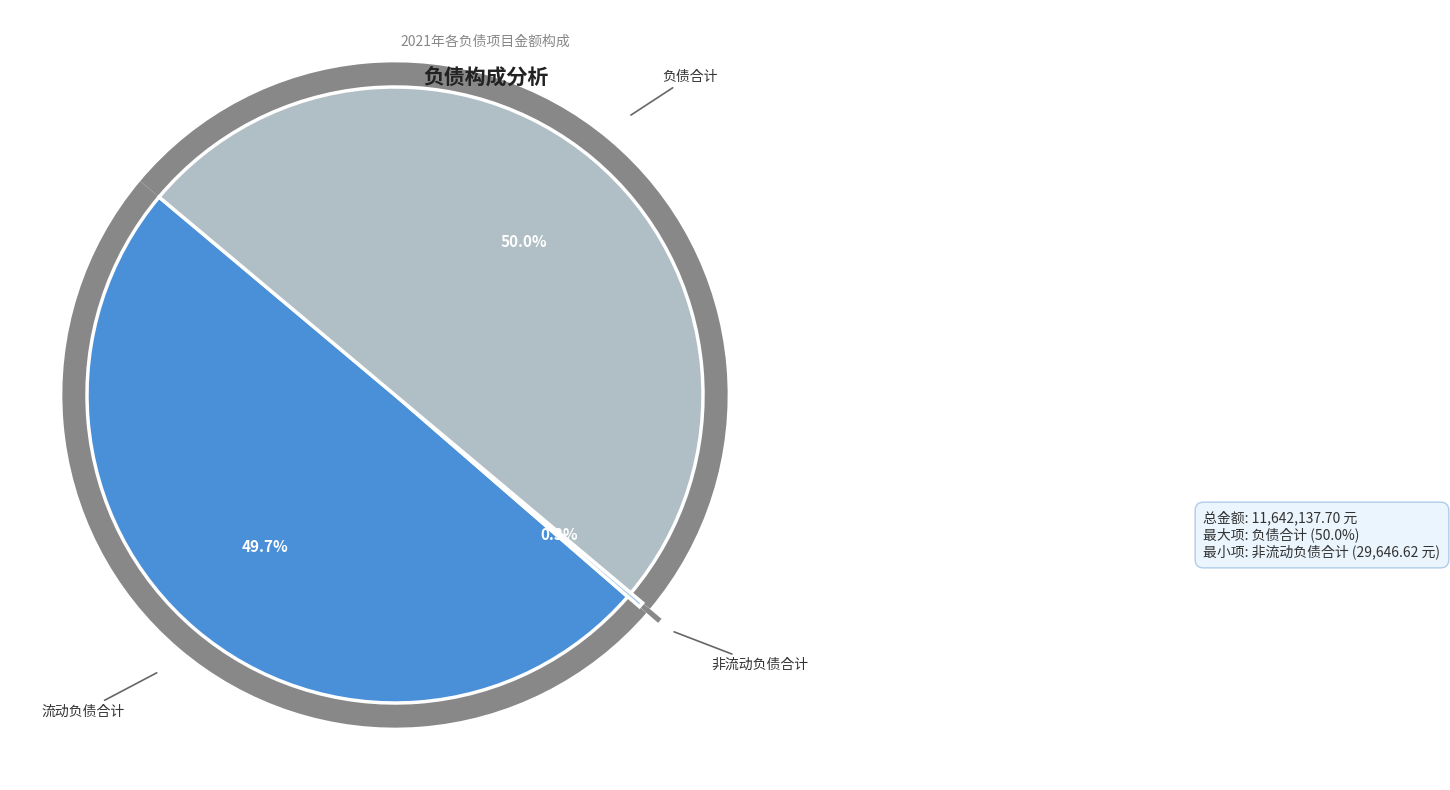

What percentage is NOT represented by 非流动负债合计?

99.7%